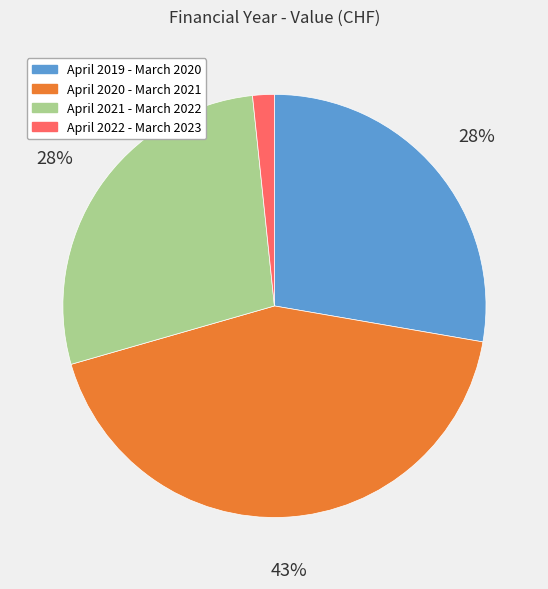

Is the sum of April 2022 - March 2023 and April 2021 - March 2022 greater than half?

No